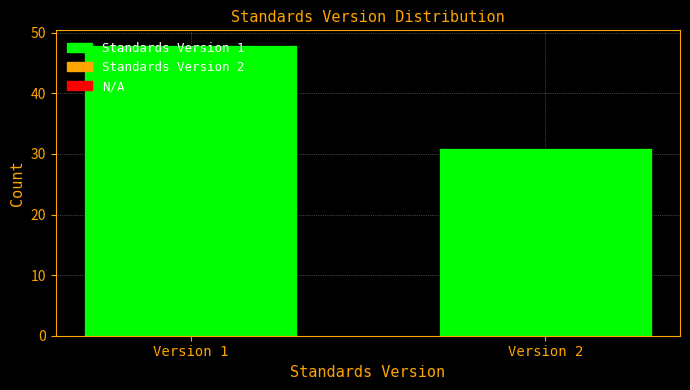

Where is the data nearest to the value 39?

Version 2